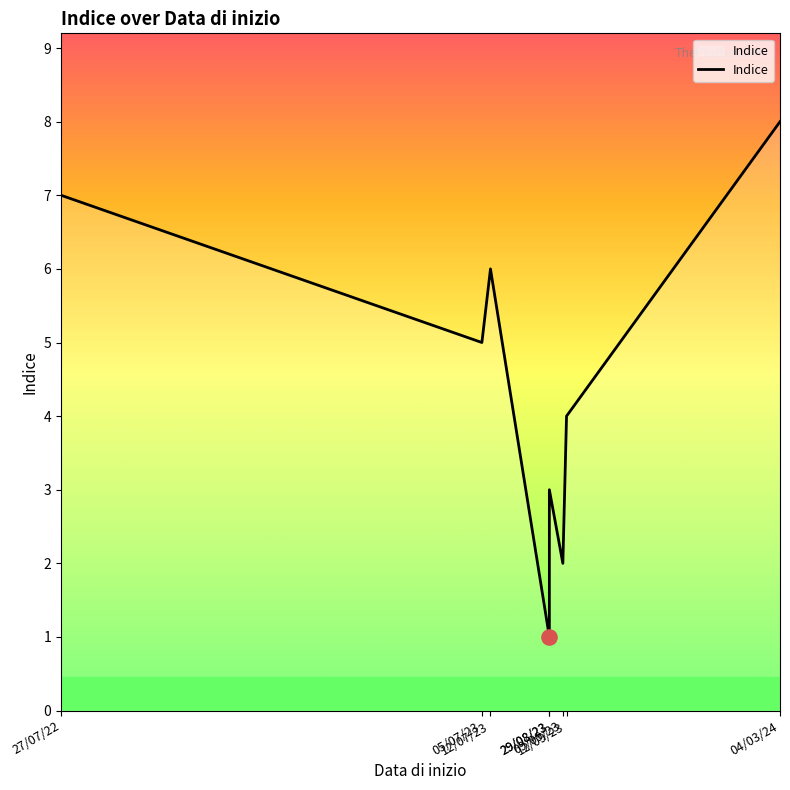

Approximately how many times larger is the value at 09/09/23 compared to 29/08/23?

2.0